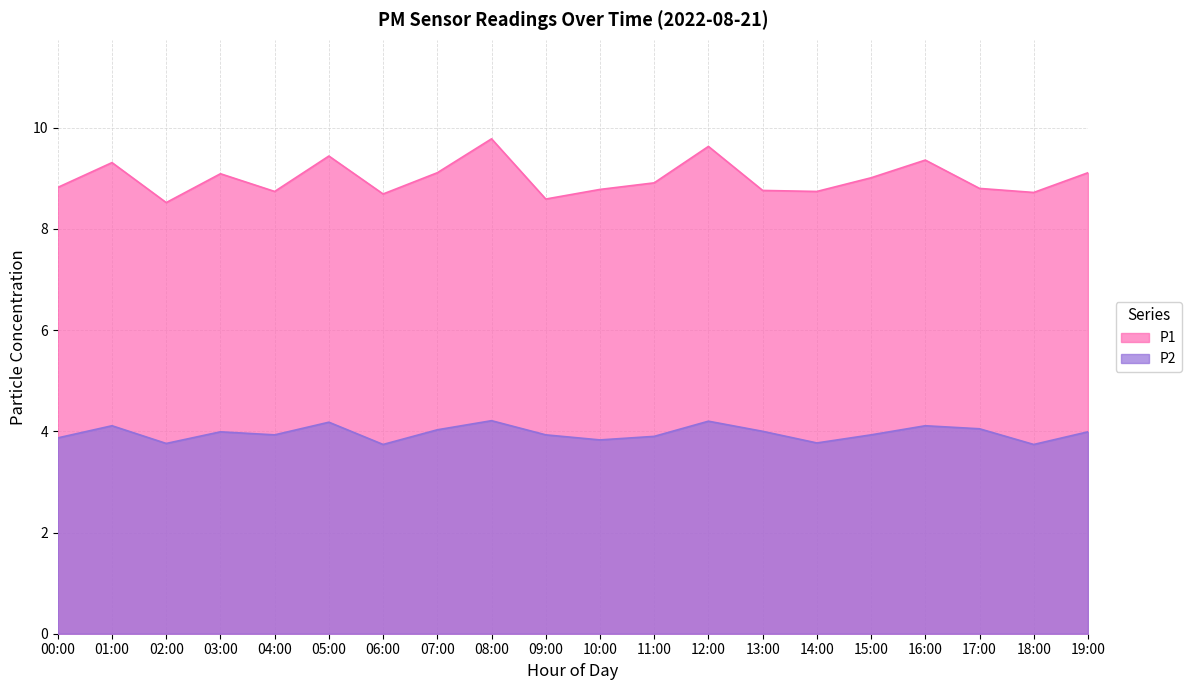

The value of P1 at 03:00 is 13.9. True or false?

False